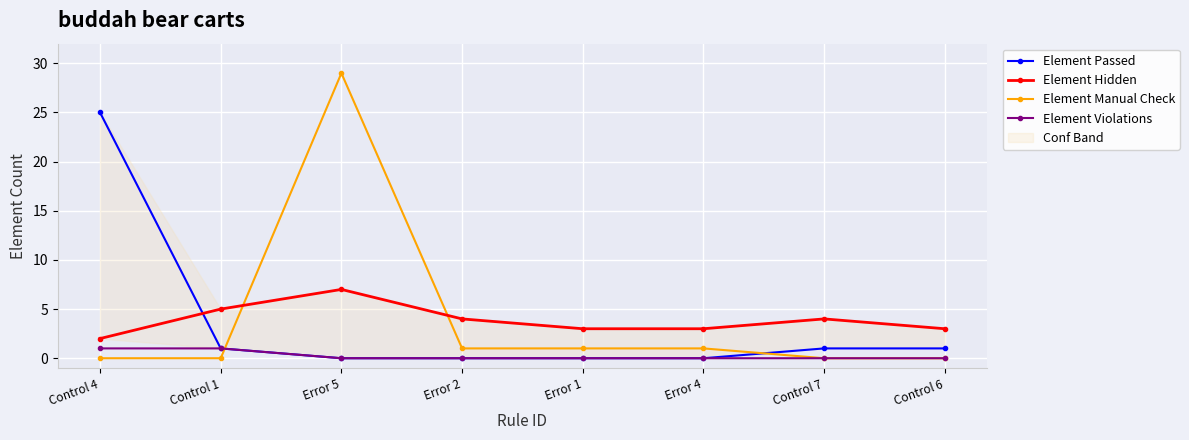

Rank the categories by Element Passed value from highest to lowest.

Control 4, Control 1, Control 7, Control 6, Error 5, Error 2, Error 1, Error 4